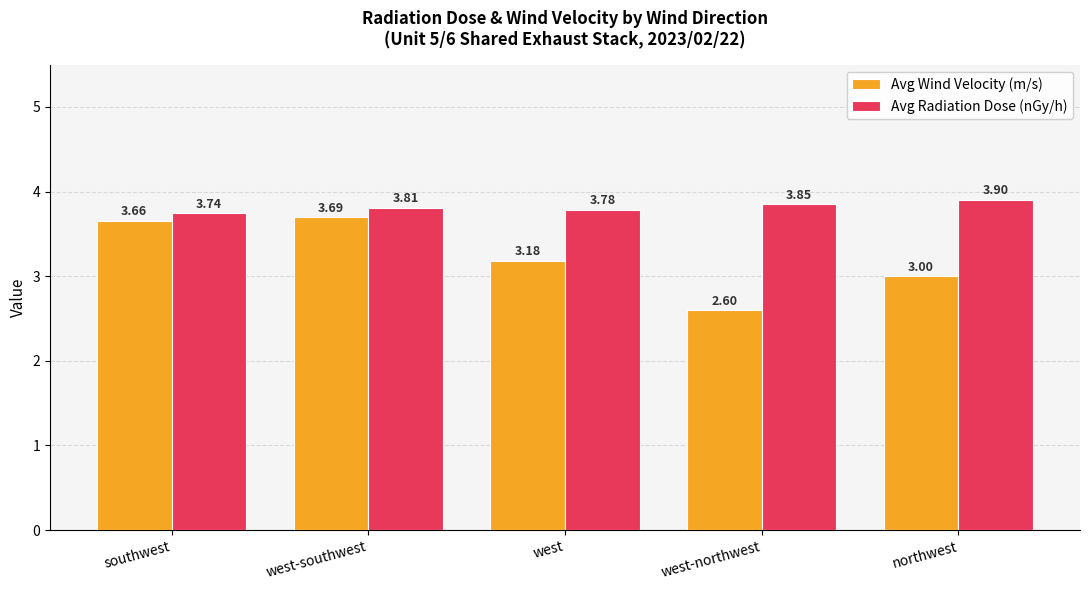

How many bars are there in total?

10